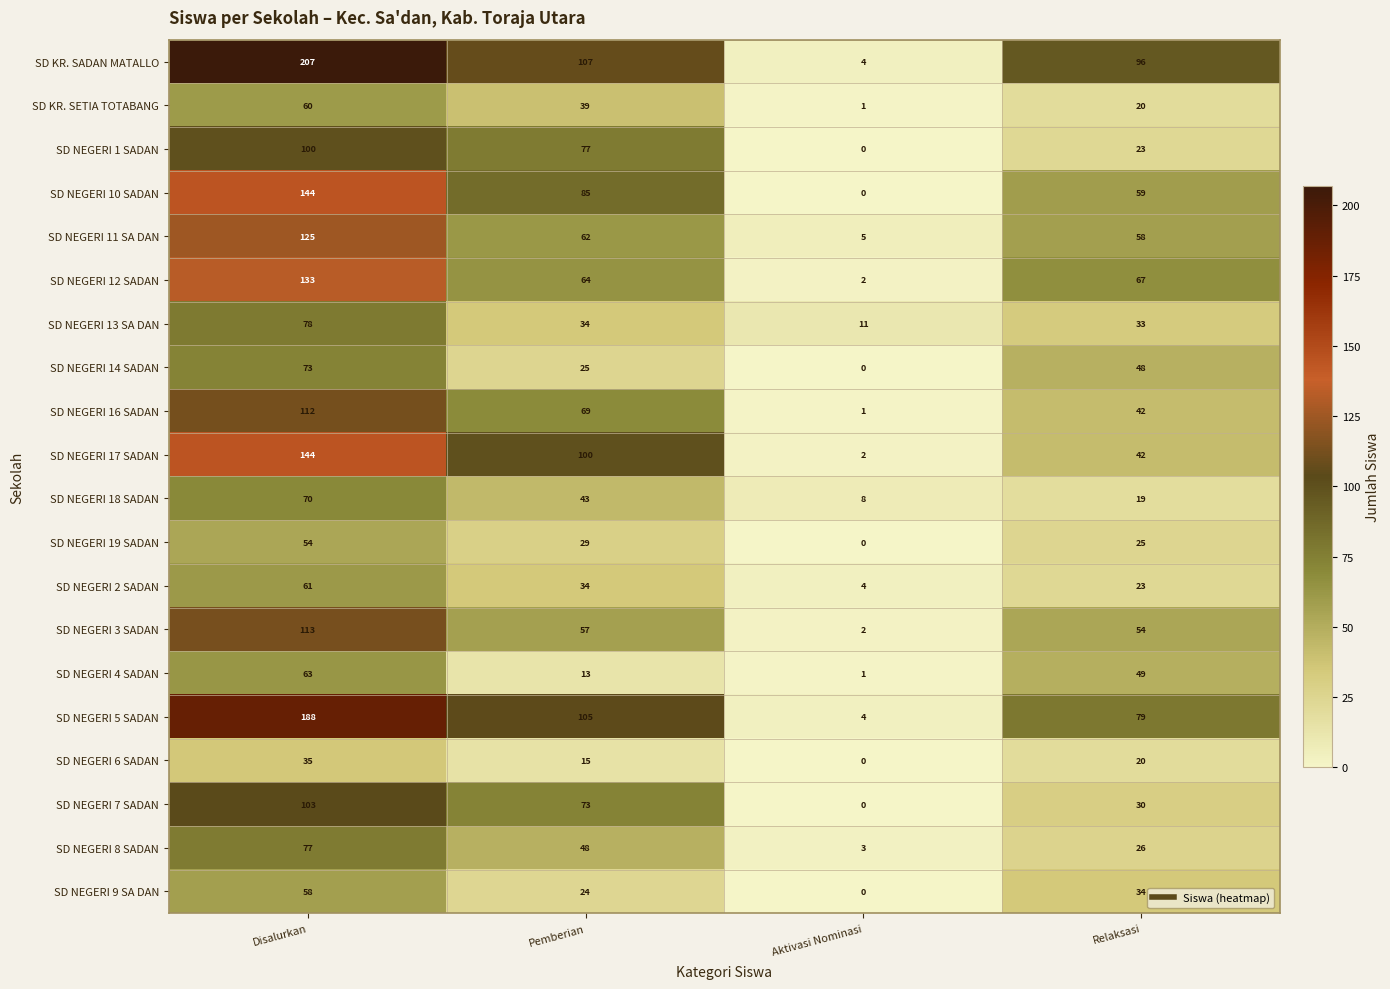

Which category has the lowest value across all series?

Aktivasi Nominasi